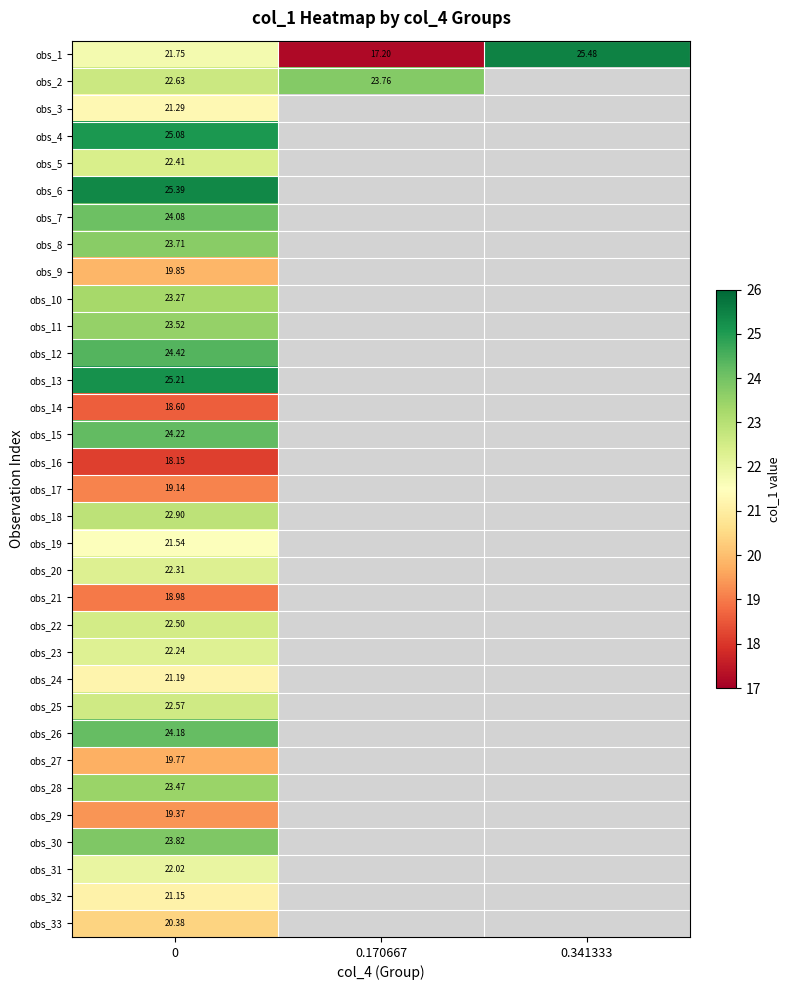

How many data points does each series have?

3